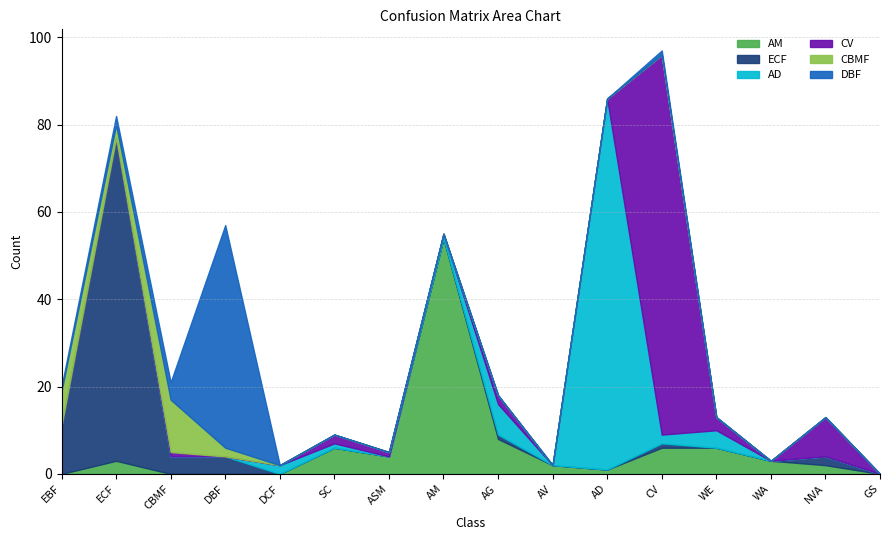

What is the label of the 7th point from the left?

ASM